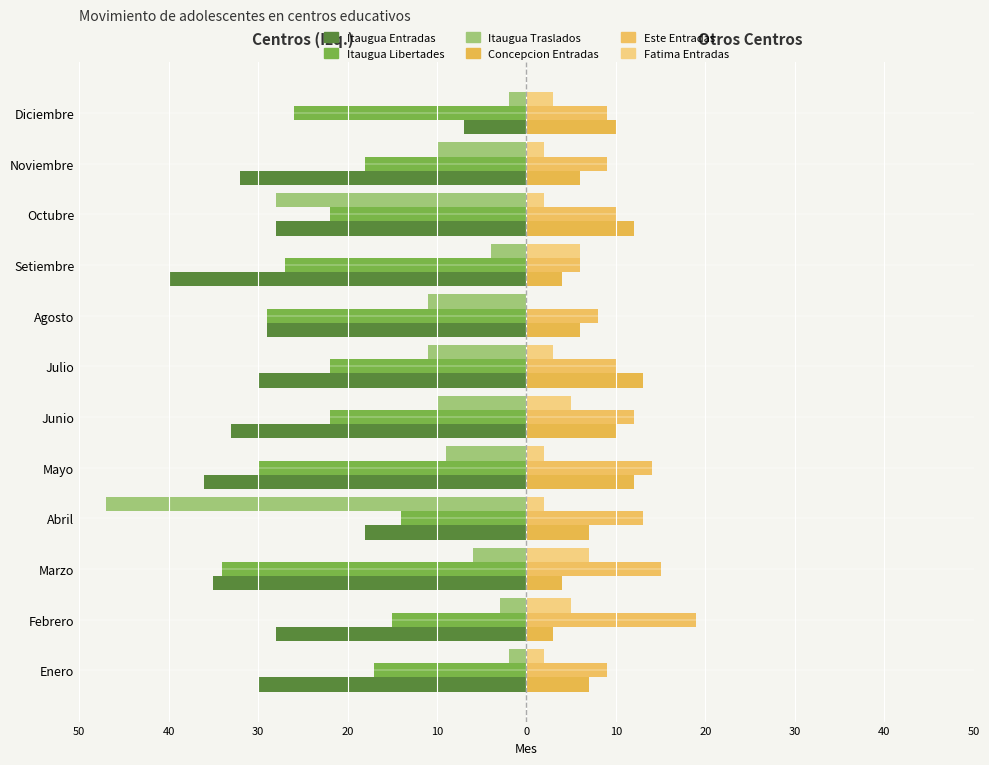

How many Fatima Entradas values are between 2 and 5?

9